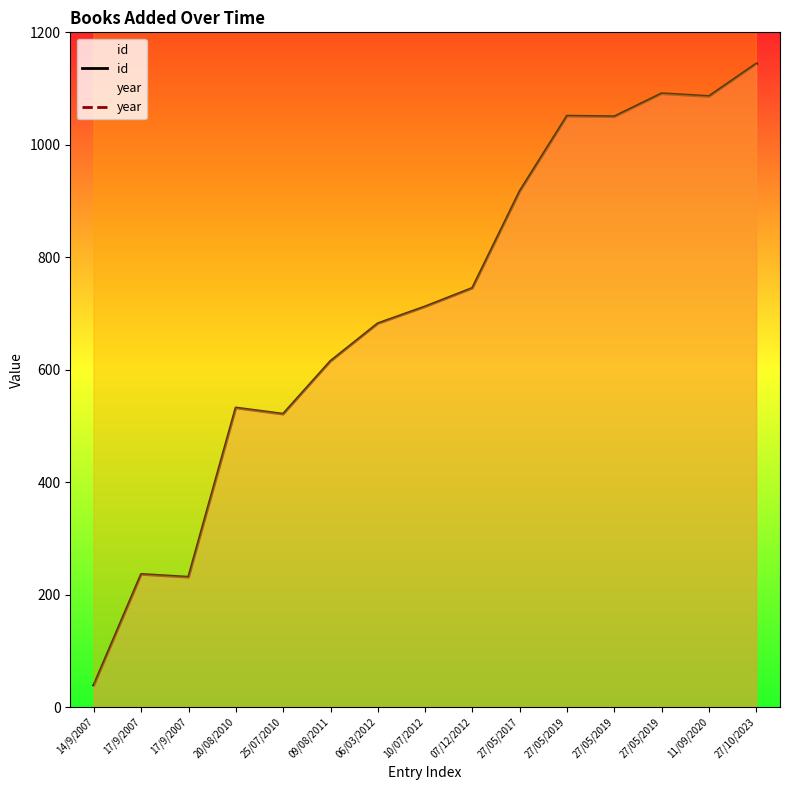

What is the difference between the maximum and second lowest values in the id series?

913